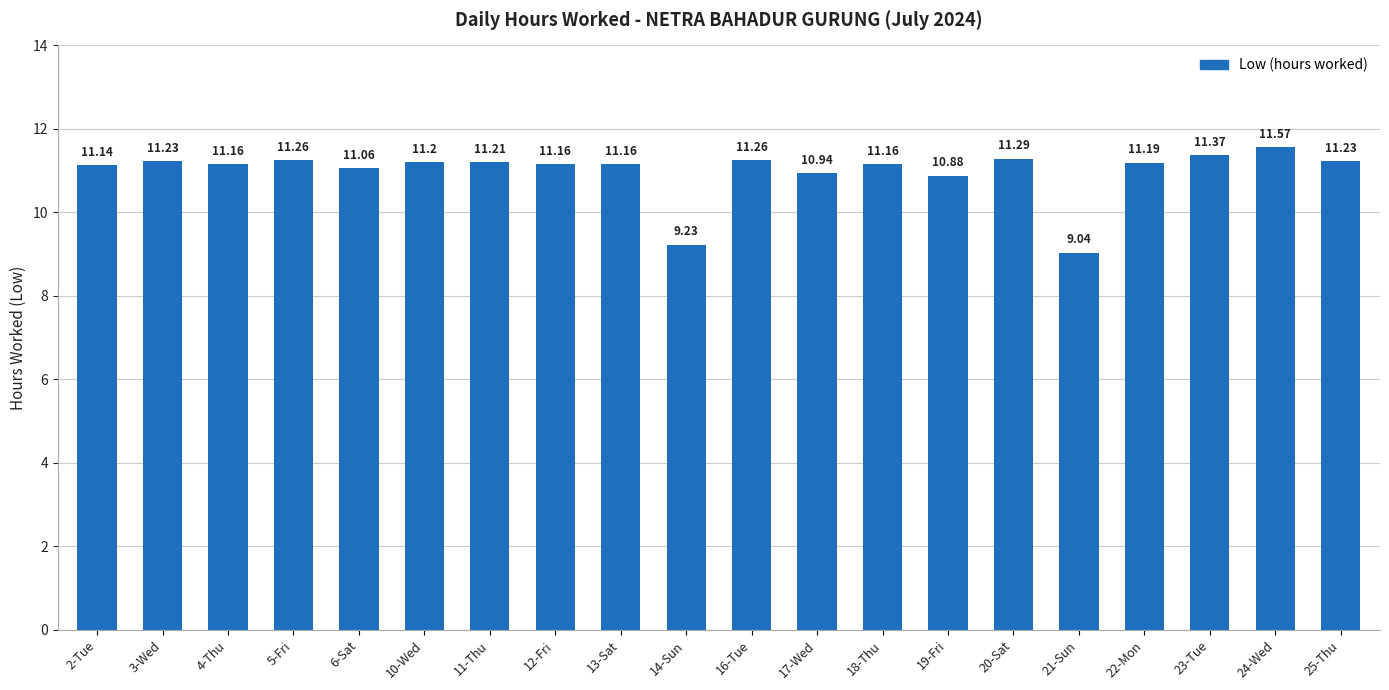

What is the smallest value displayed?

9.0